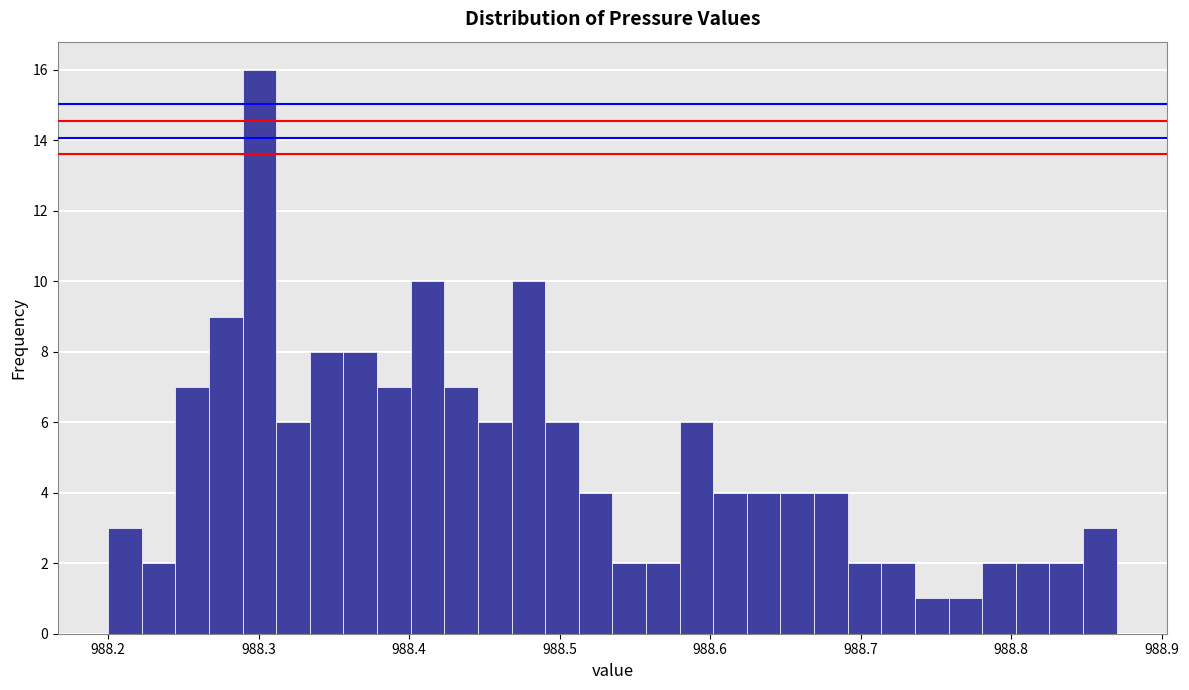

Read against the x-axis, roughly where is the centre of the tallest bar?

988.30